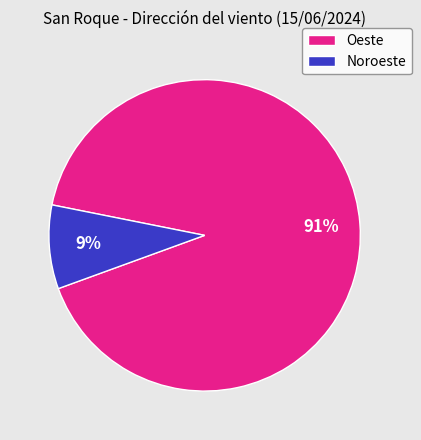

Combined, do Noroeste and Oeste account for over 50%?

Yes